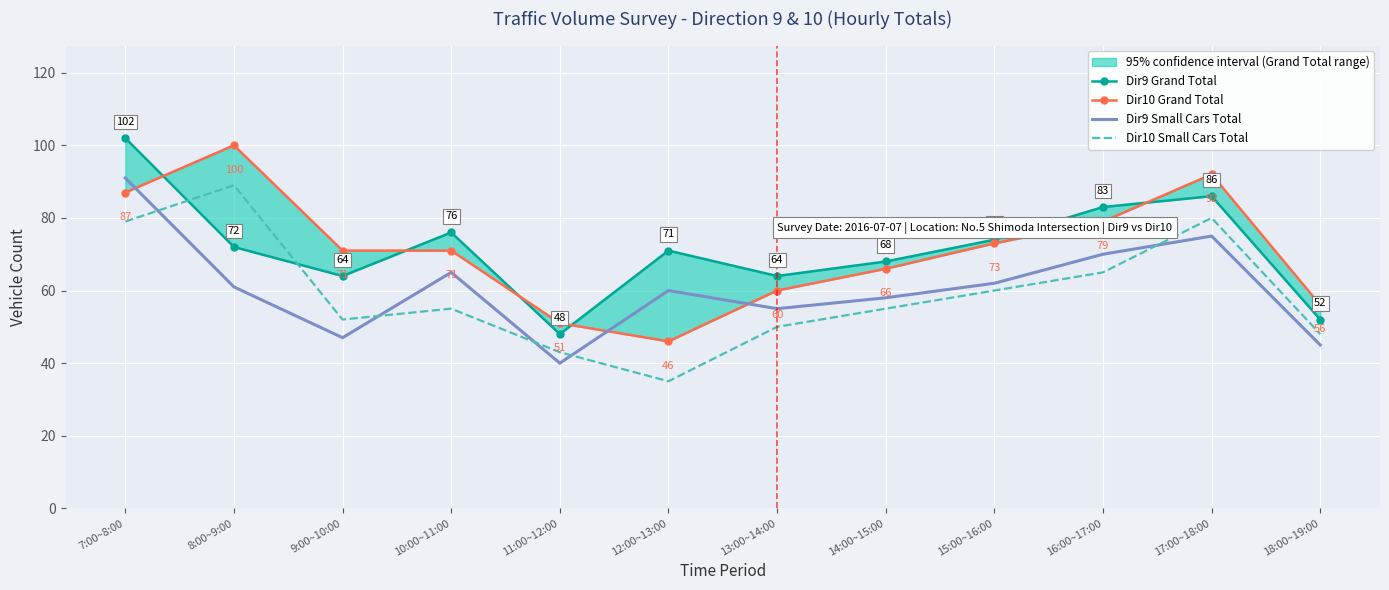

How many interior local valleys does the Dir9 Grand Total series have?

3